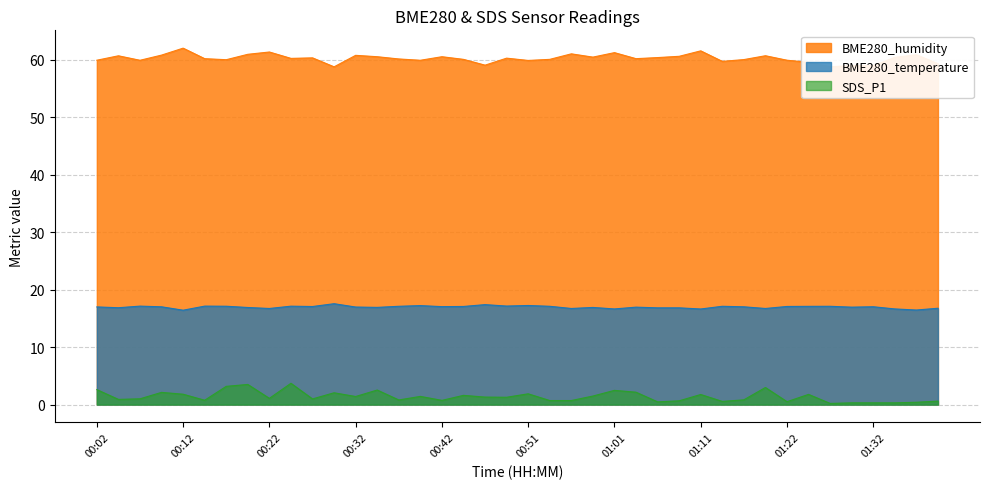

List the labels in order of SDS_P1 value, smallest first.

01:27, 01:29, 01:32, 01:35, 01:37, 01:06, 01:22, 01:14, 01:40, 01:09, 00:54, 00:56, 00:42, 00:14, 00:37, 01:17, 00:04, 00:27, 00:07, 00:22, 00:49, 00:46, 00:32, 00:39, 00:59, 00:44, 01:11, 01:24, 00:12, 00:51, 00:29, 00:09, 01:04, 01:01, 00:34, 00:02, 01:19, 00:17, 00:19, 00:24